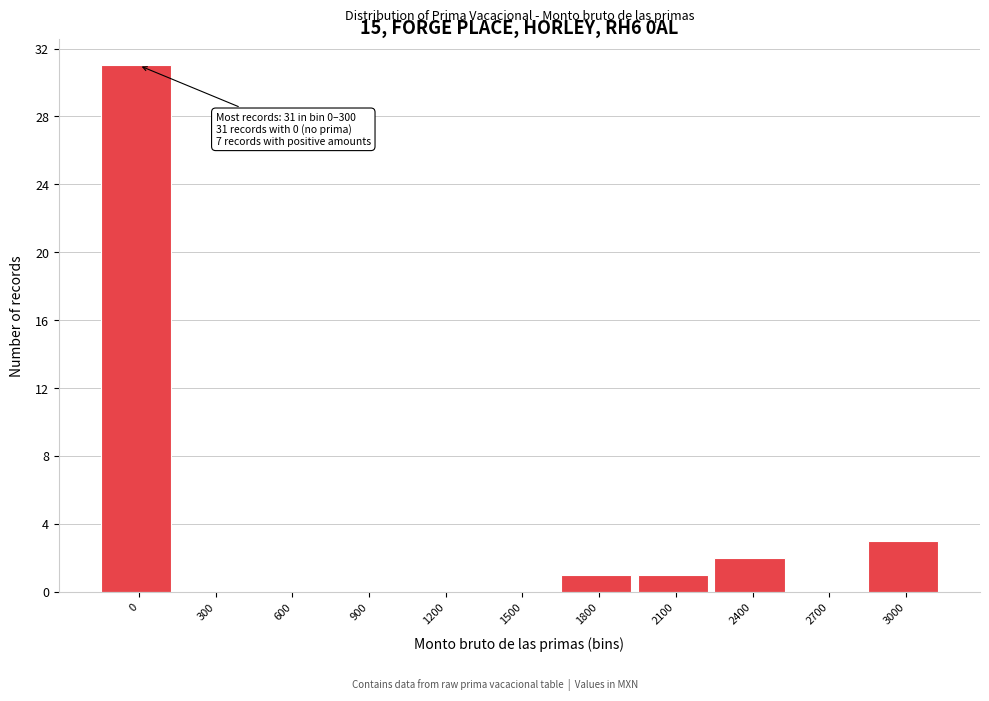

Reading left to right, transcribe all the data shown in this chart.

0=31	300=0	600=0	900=0	1200=0	1500=0	1800=1	2100=1	2400=2	2700=0	3000=3